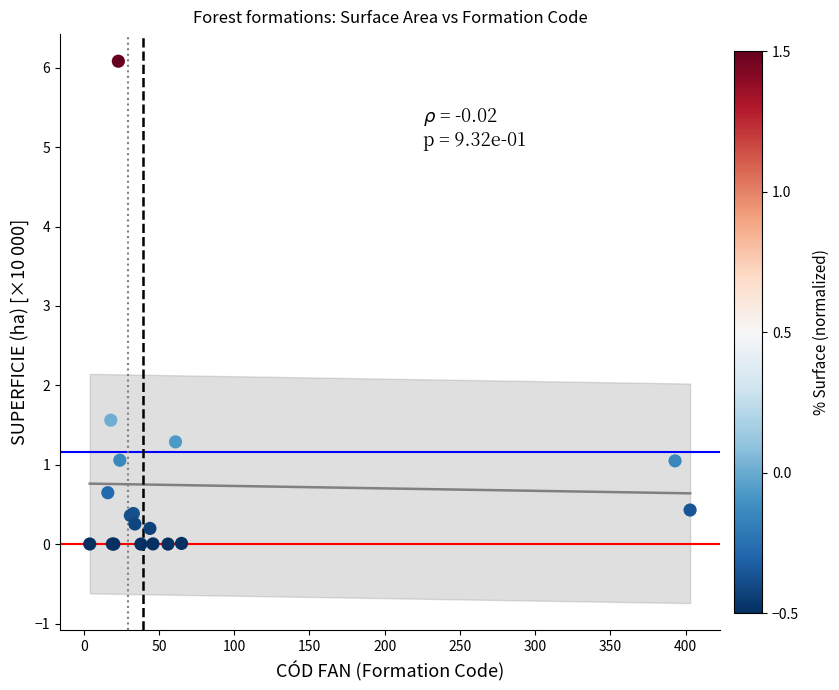

What Y value in the scatter plot is closest to 3?

1.6